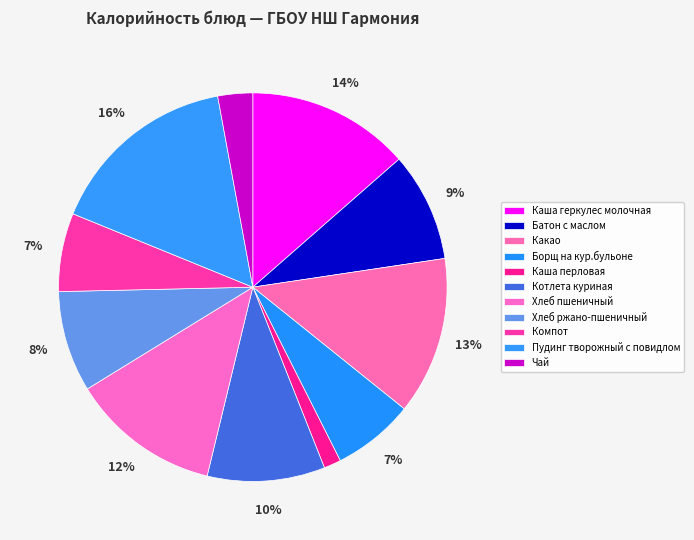

How many segments does this pie chart have?

11